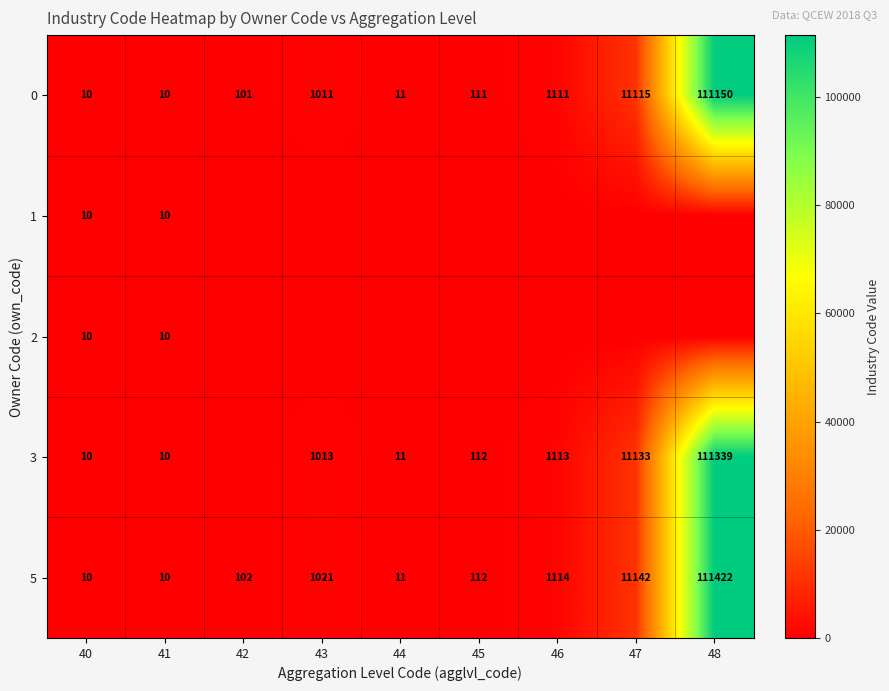

Which label corresponds to the largest value in the chart?

48